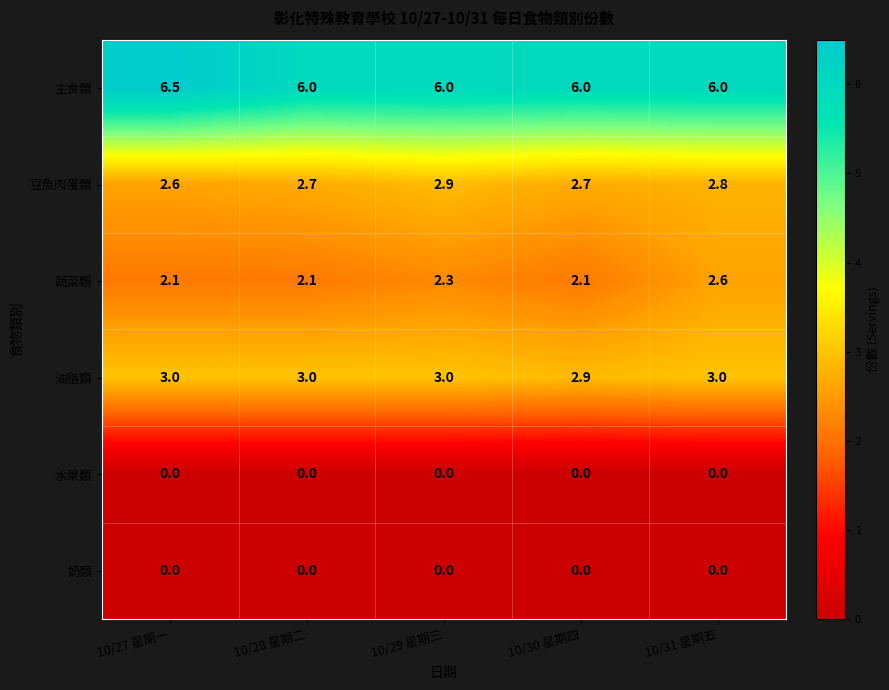

Reading left to right, what are all the values shown in this chart?

主食類: 6.5	6.0	6.0	6.0	6.0
豆魚肉蛋類: 2.6	2.7	2.9	2.7	2.8
蔬菜類: 2.1	2.1	2.3	2.1	2.6
油脂類: 3.0	3.0	3.0	2.9	3.0
水果類: 0.0	0.0	0.0	0.0	0.0
奶類: 0.0	0.0	0.0	0.0	0.0